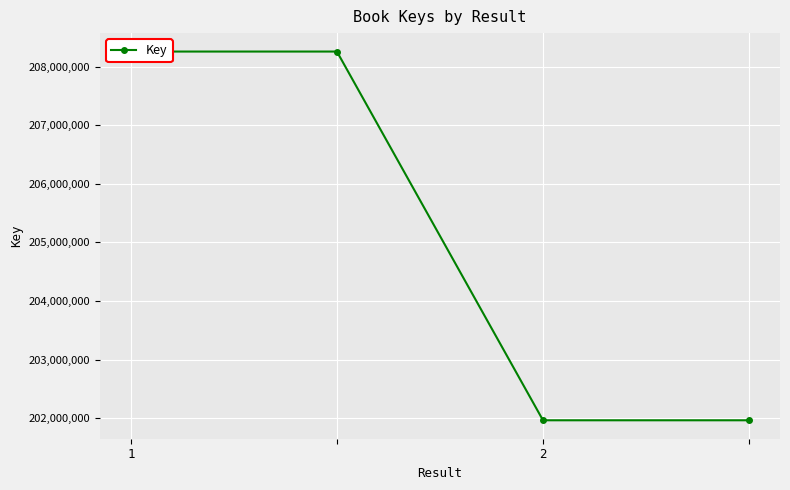

Read the value at 2.

201963371